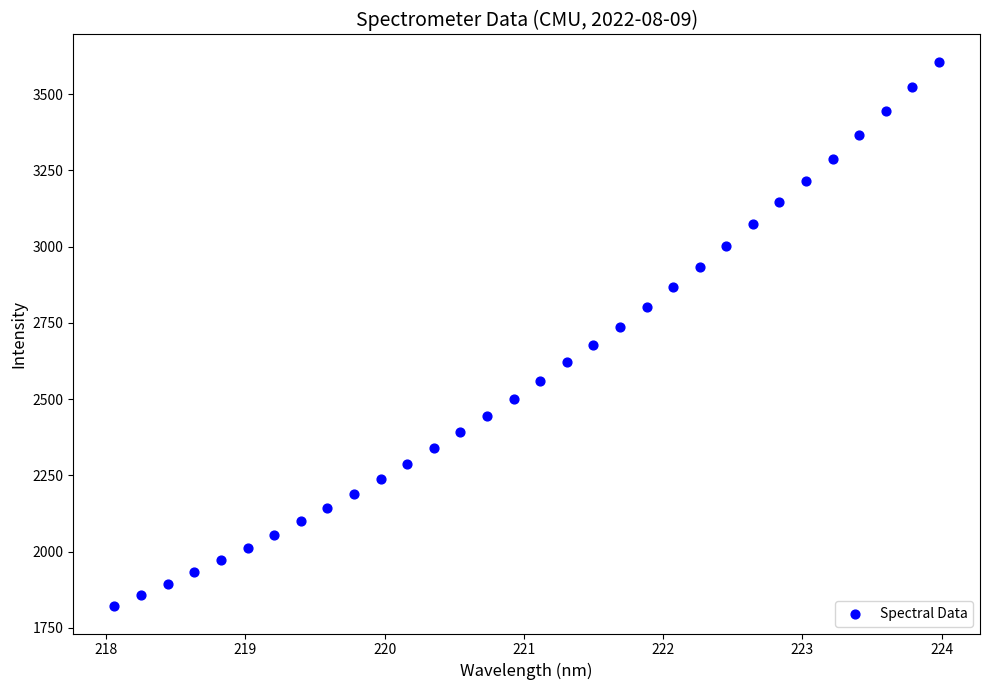

What is the range of Y values (max minus min)?

1785.1